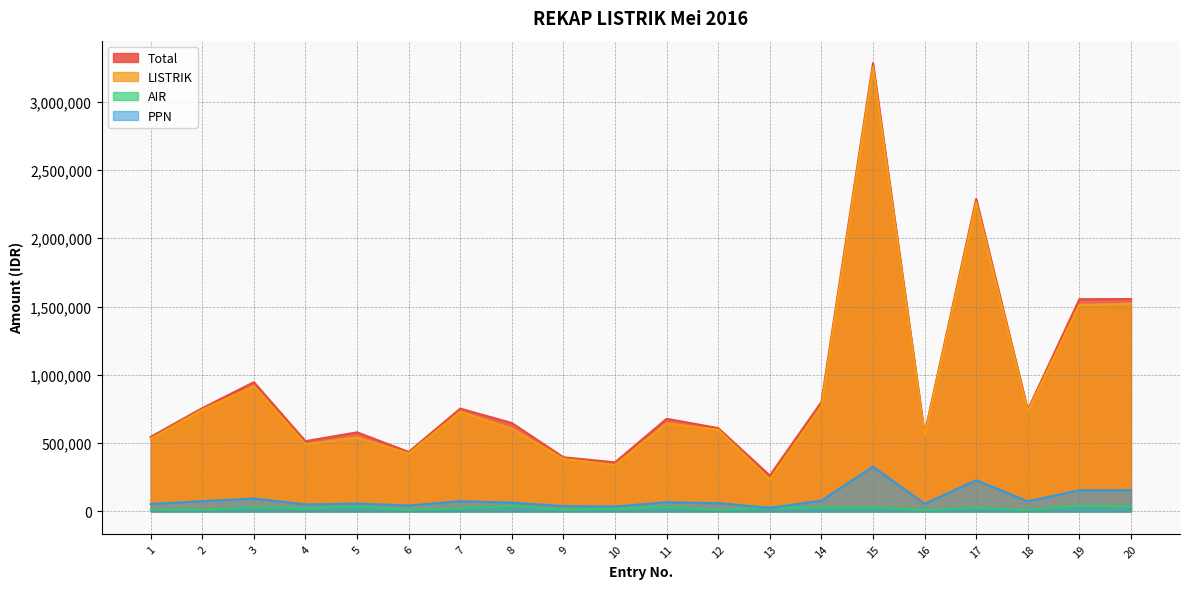

What is the value of the AIR point at the 18th from the left?

12000.0